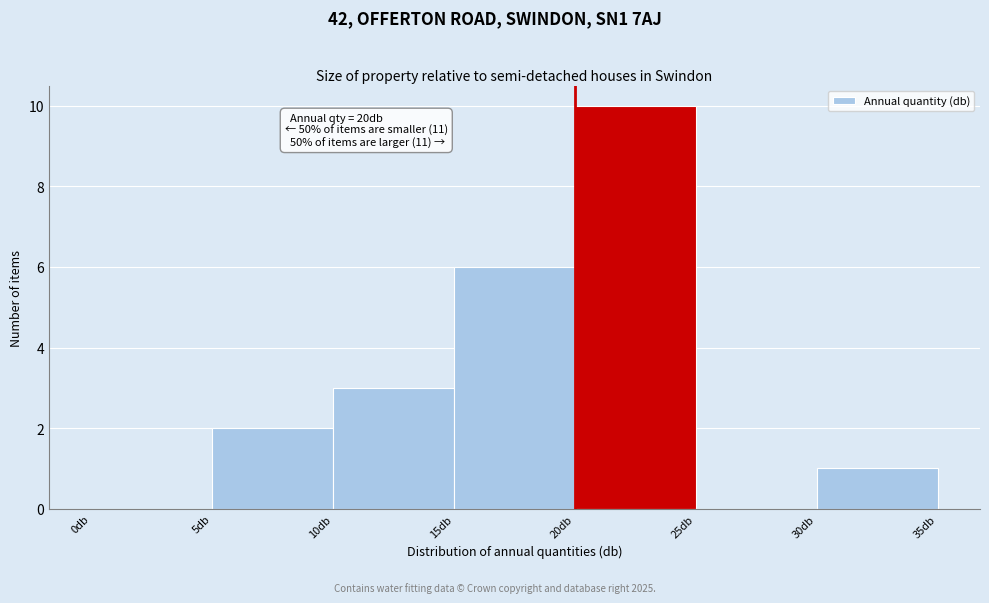

Which range on the x-axis has the tallest bar?

20 to 25